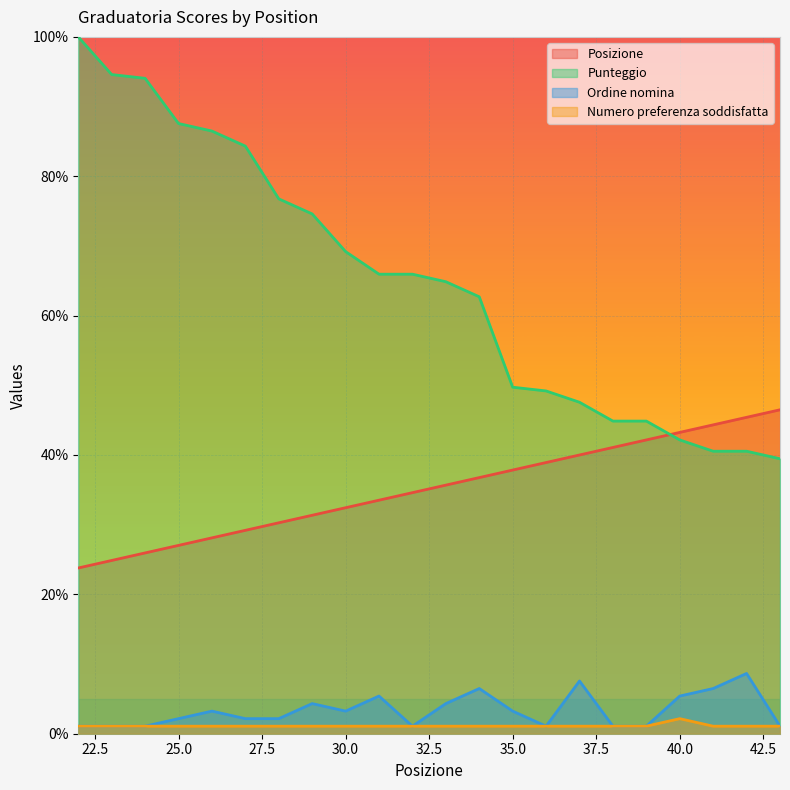

At which label does Punteggio reach its minimum?

43